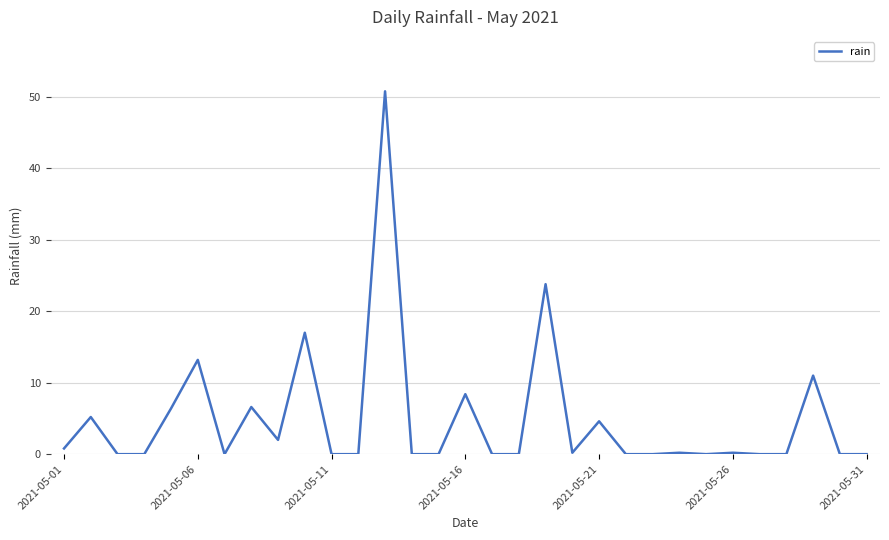

What is the greatest value displayed?

50.8